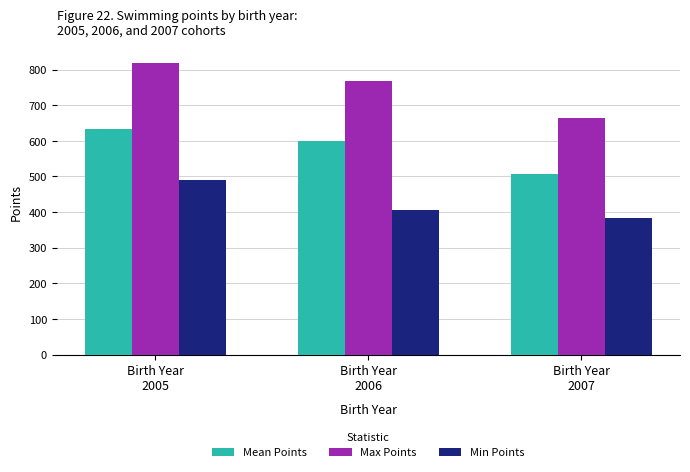

How many data points in Min Points are less than 405?

1